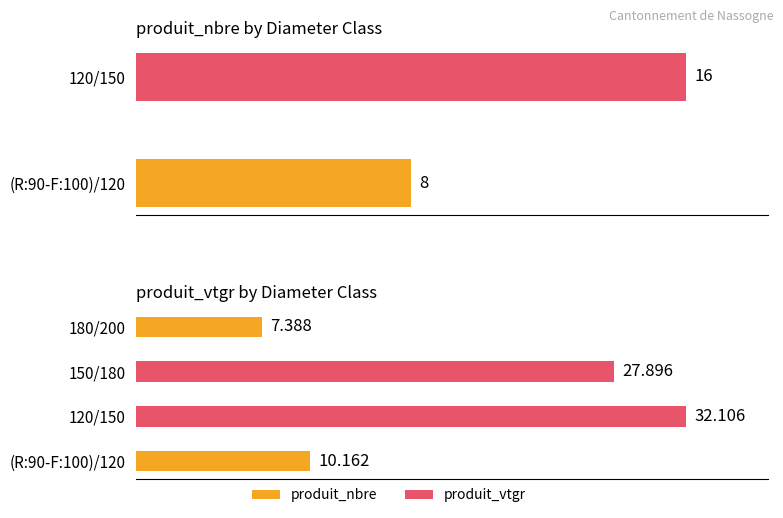

Approximately how many times larger is the value at 180/200 compared to (R:90-F:100)/120?

0.7